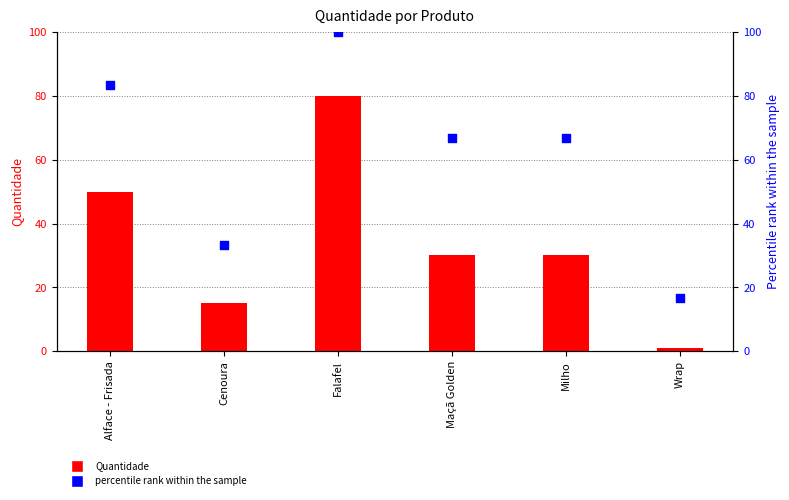

Is the value of percentile rank within the sample at Maçã Golden greater than the value of Quantidade at Milho?

Yes